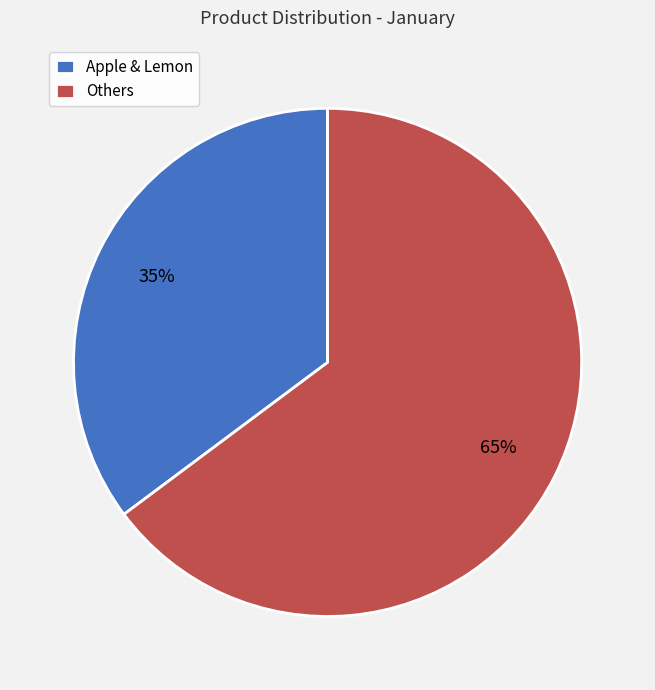

Is the sum of Apple & Lemon and Others greater than half?

Yes